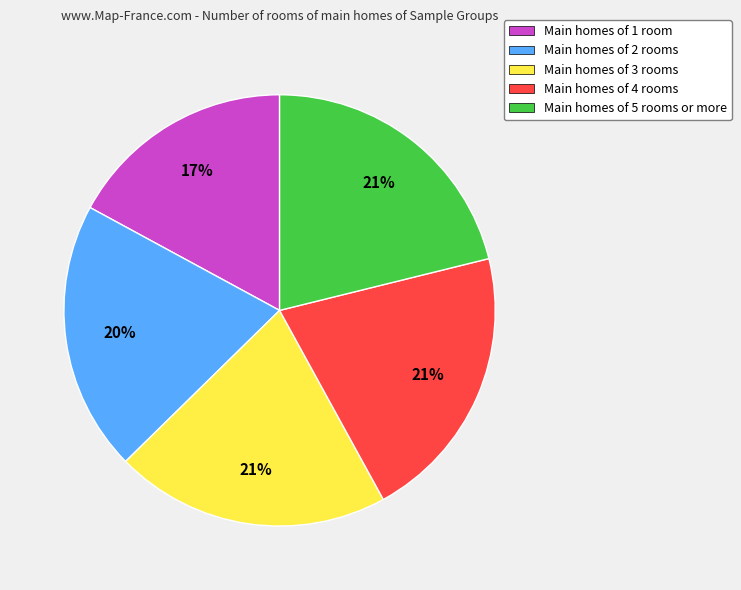

To the nearest percent, what is the difference between the Main homes of 5 rooms or more and Main homes of 1 room slice percentages?

4%